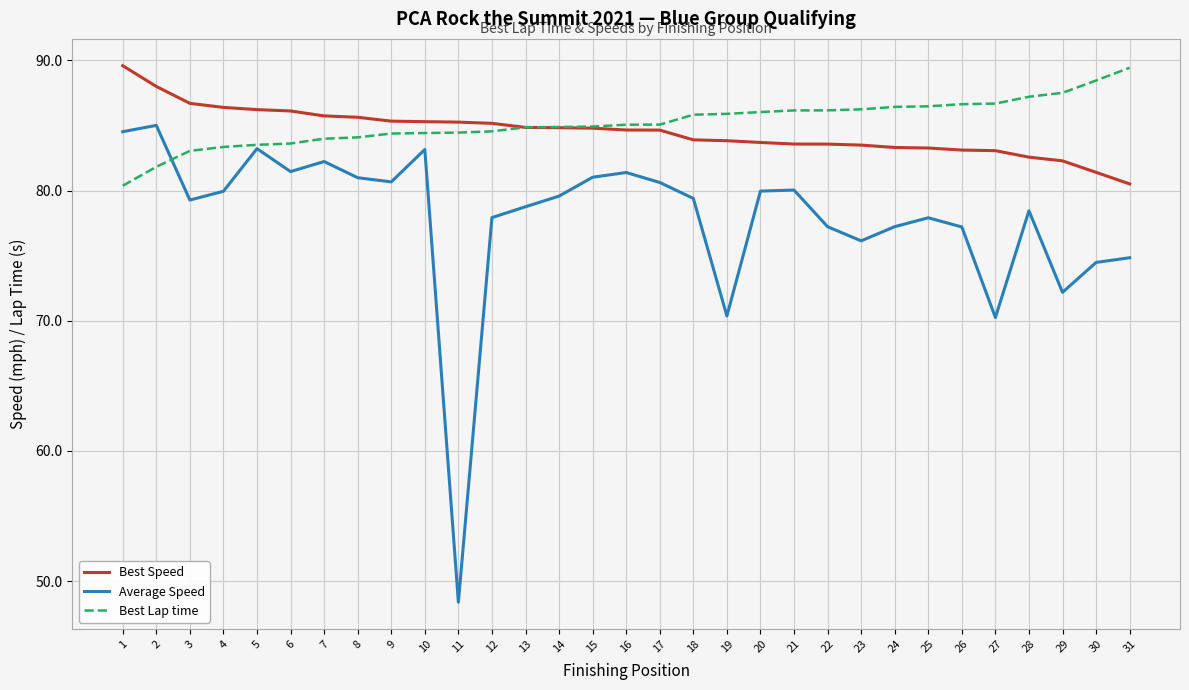

Where do Best Lap time and Average Speed first cross each other?

2 and 3